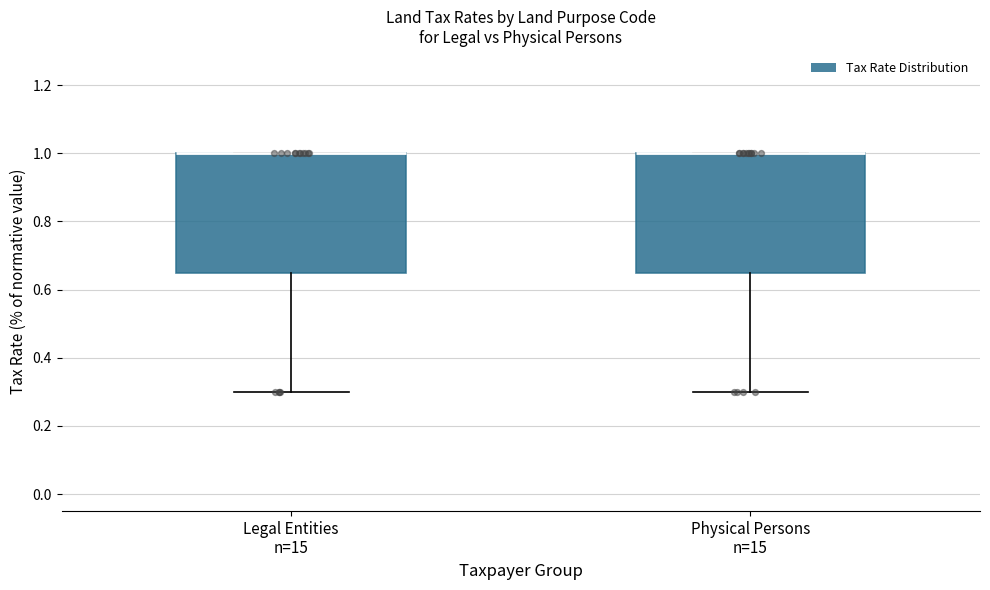

Where does the lower whisker of the box for Legal Entities n=15 end on the y-axis? The values are not printed on the chart, so give them approximately, as read against the axis.

0.30